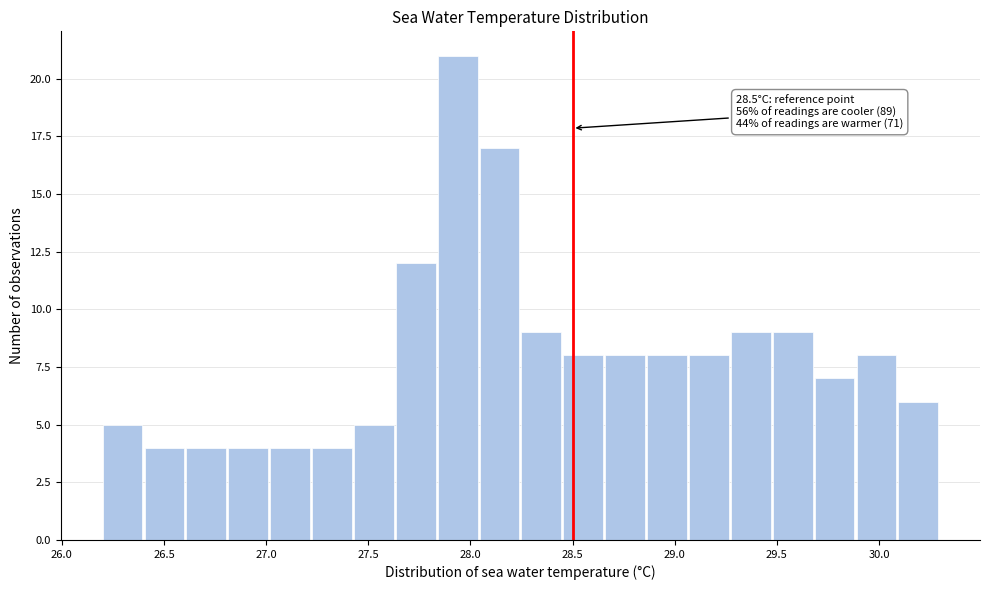

Over which range of the x-axis is the bar tallest?

27.840 to 28.045